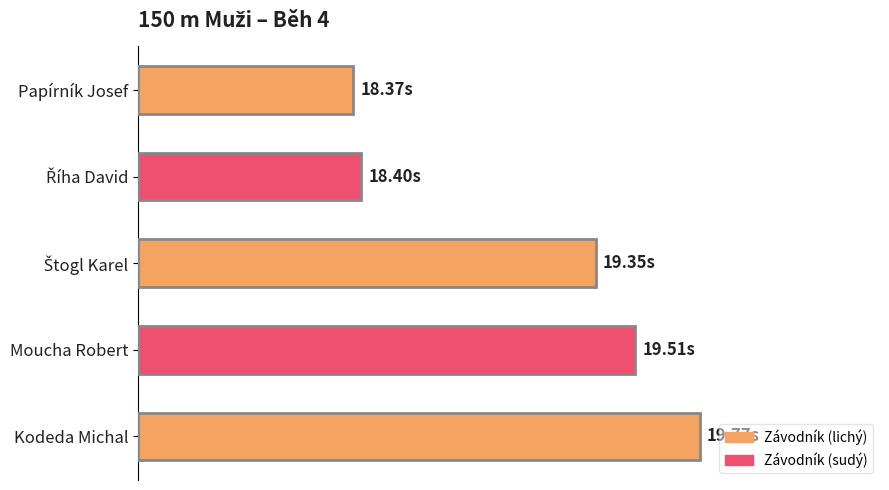

Does the chart contain any negative values?

No